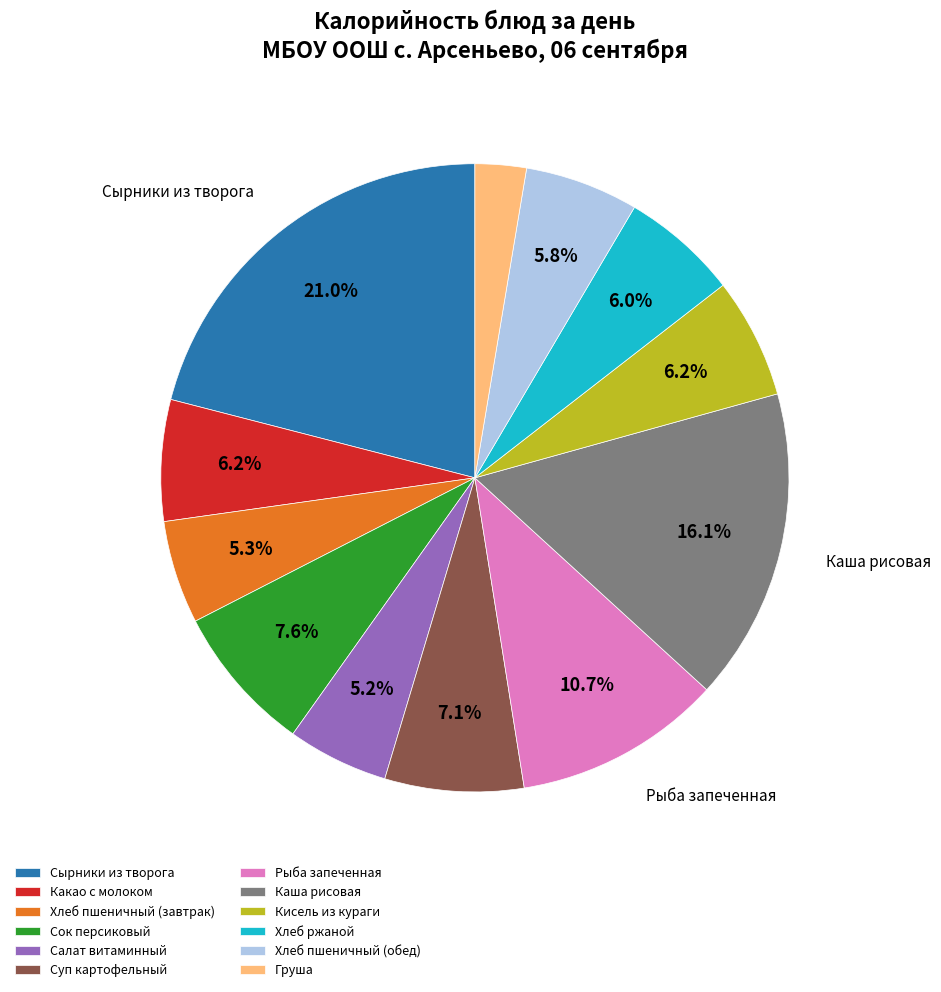

To the nearest percent, what portion does Суп картофельный represent?

7%